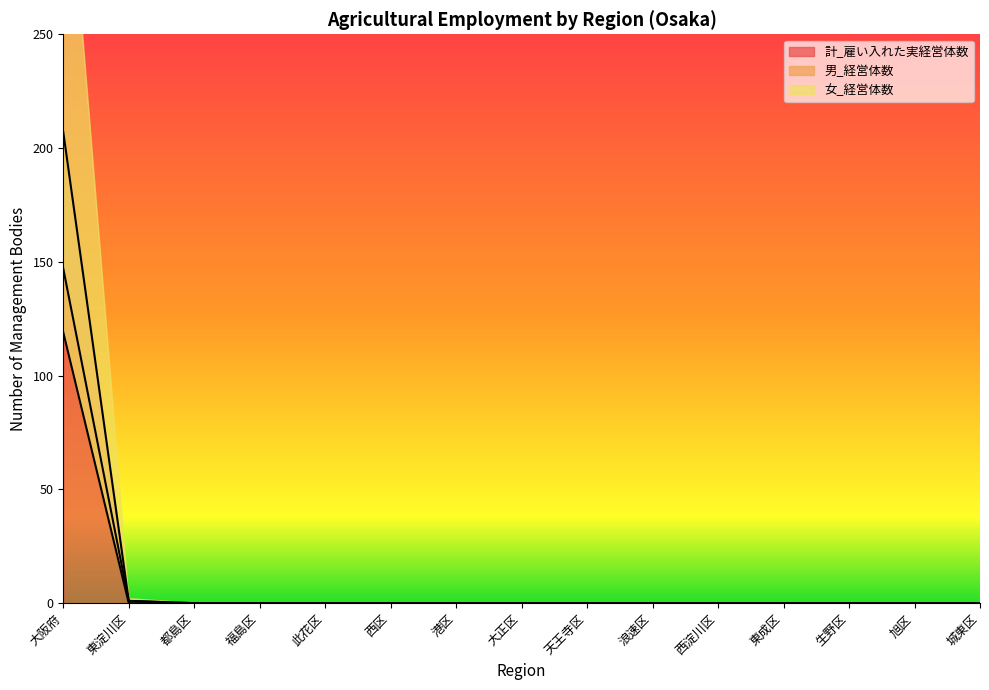

At which label is 男_経営体数 closest to 73?

東淀川区